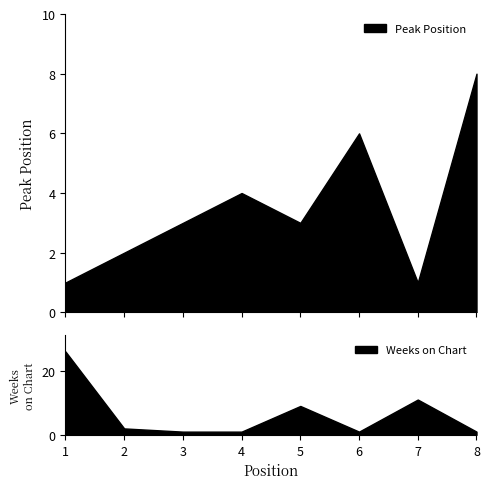

List the labels in order of Peak Position value, smallest first.

1, 7, 2, 3, 5, 4, 6, 8